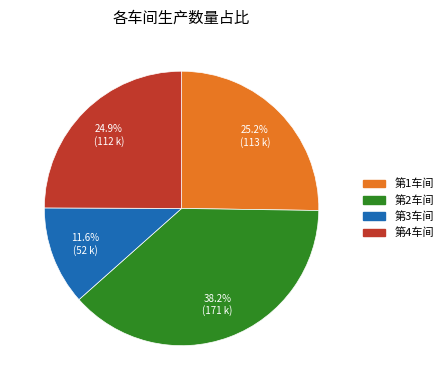

What is the largest slice in the pie chart?

第2车间